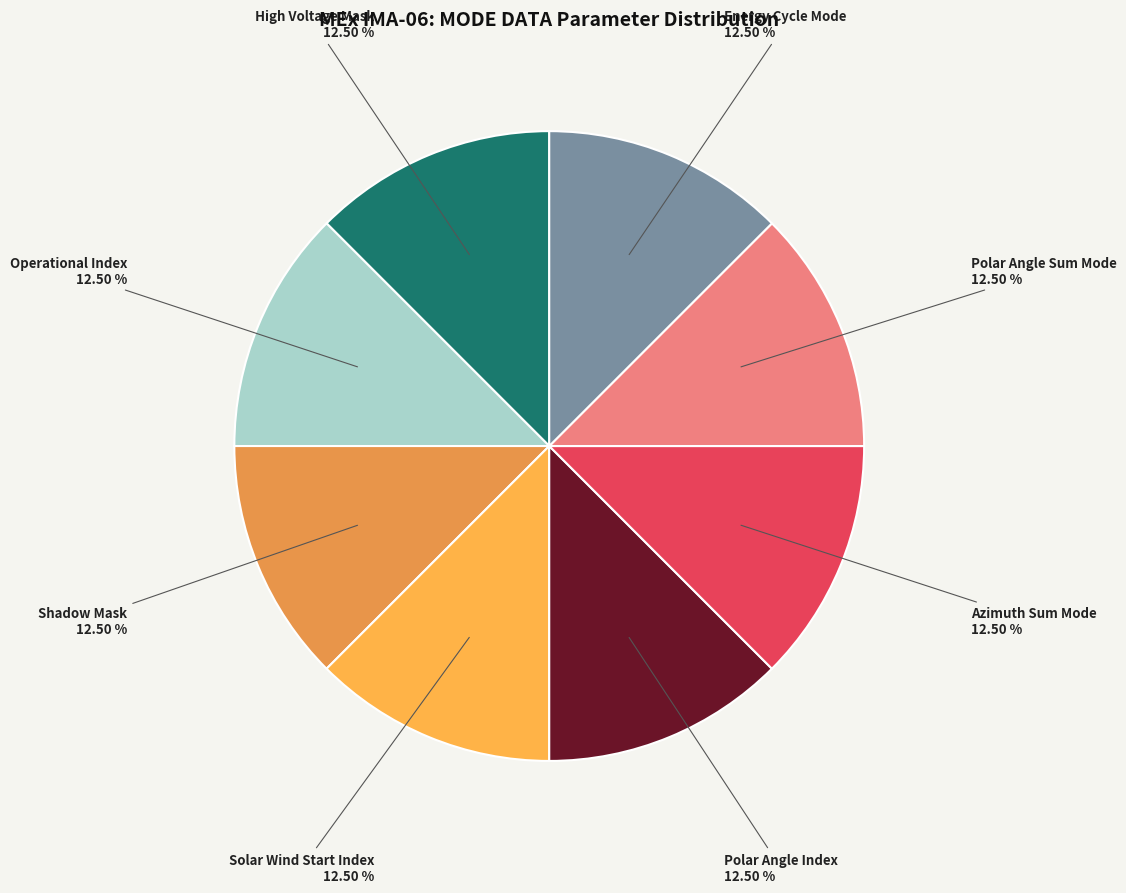

What is the largest slice in the pie chart?

Operational Index